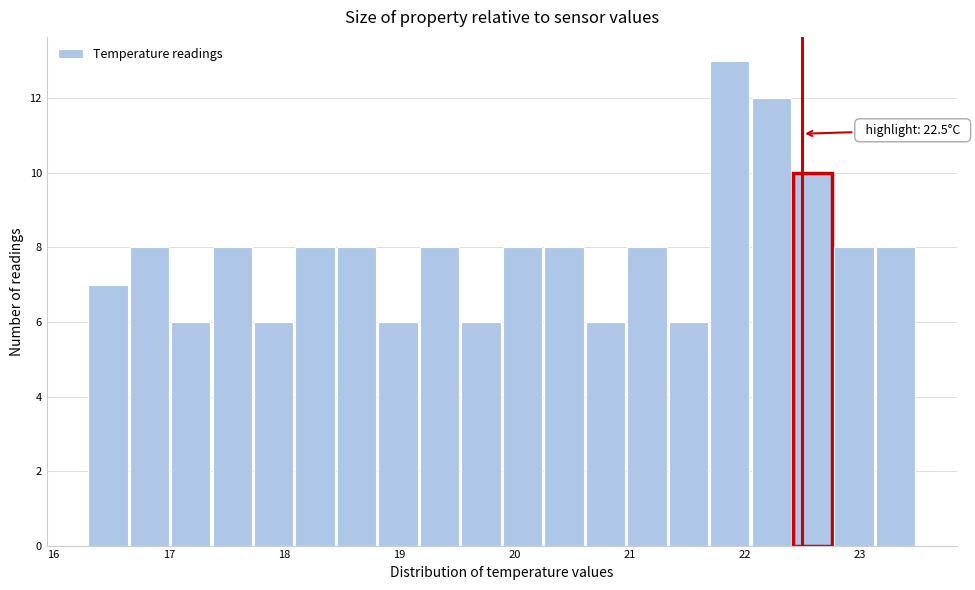

Read against the x-axis, roughly where is the centre of the tallest bar?

21.9